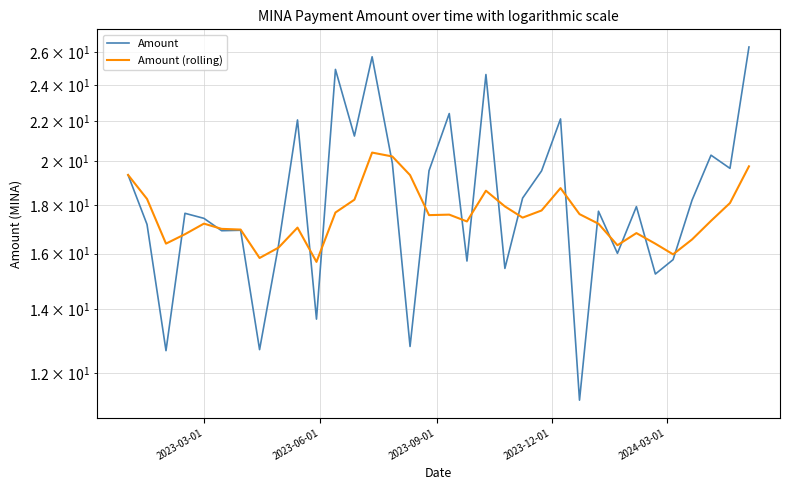

How many times do Amount and Amount (rolling) cross each other?

17